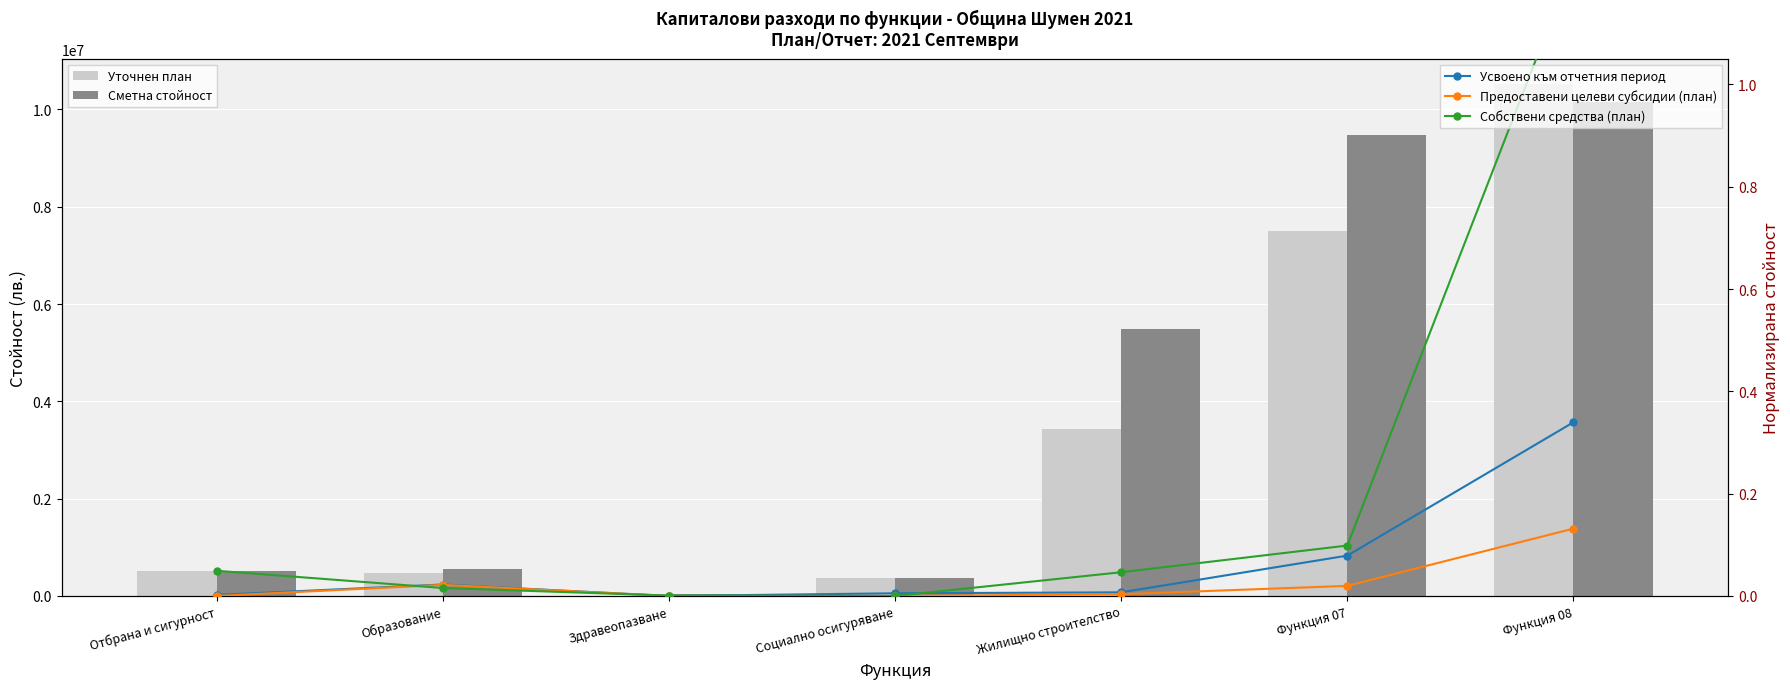

What is the average value of the Уточнен план series?

3260594.3